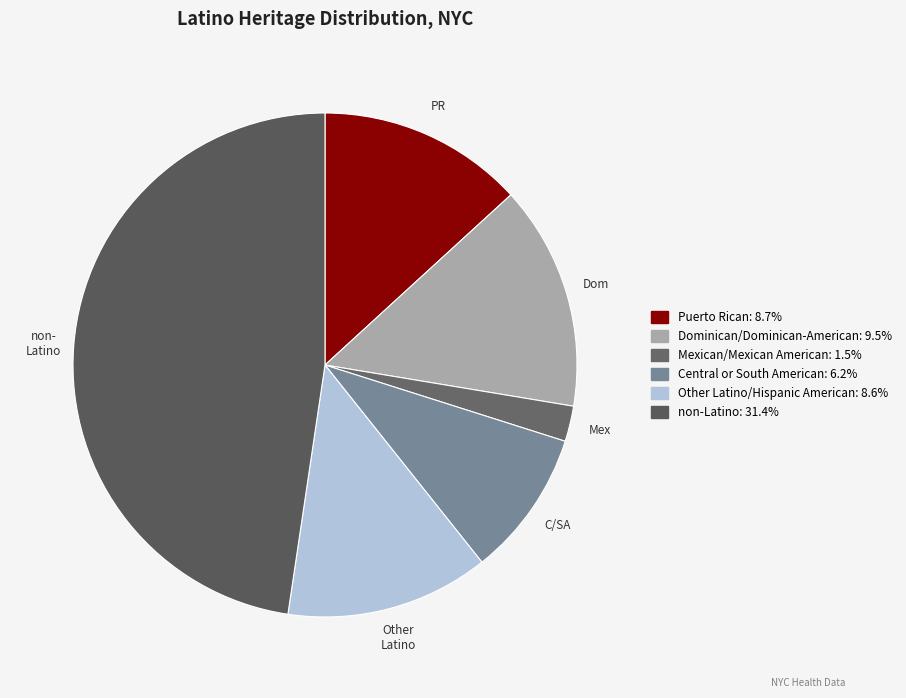

How many slices are in this pie chart?

6